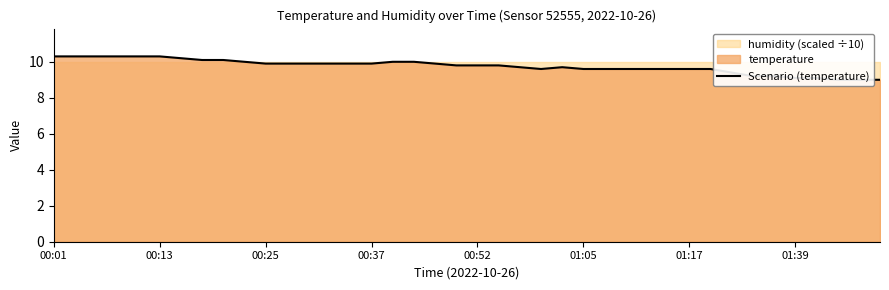

Approximately how many times larger is the value at 31 compared to 23?

1.0